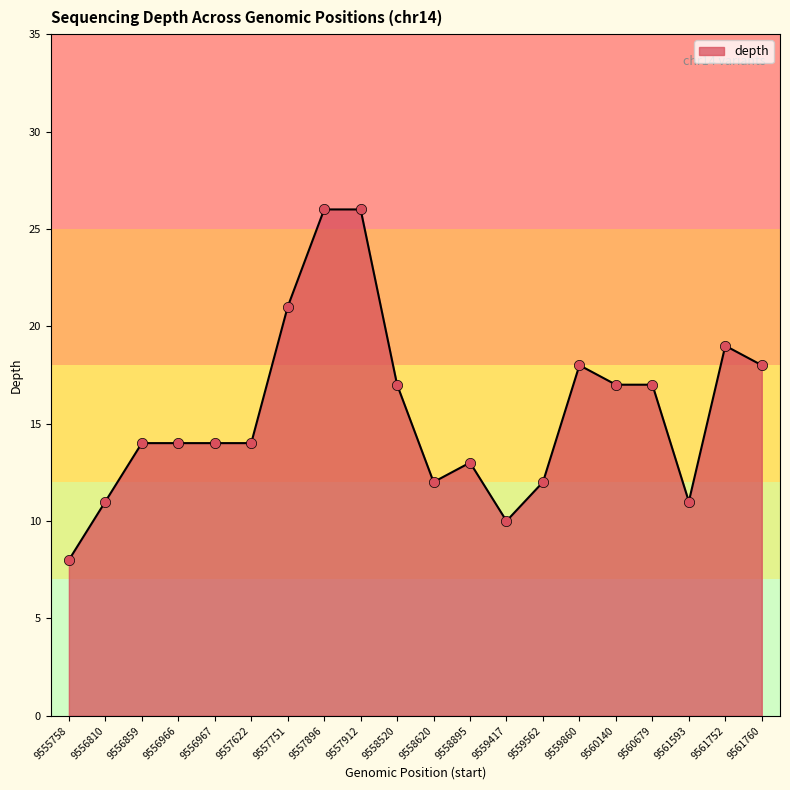

Approximately how many times larger is the value at 9557896 compared to 9557912?

1.0